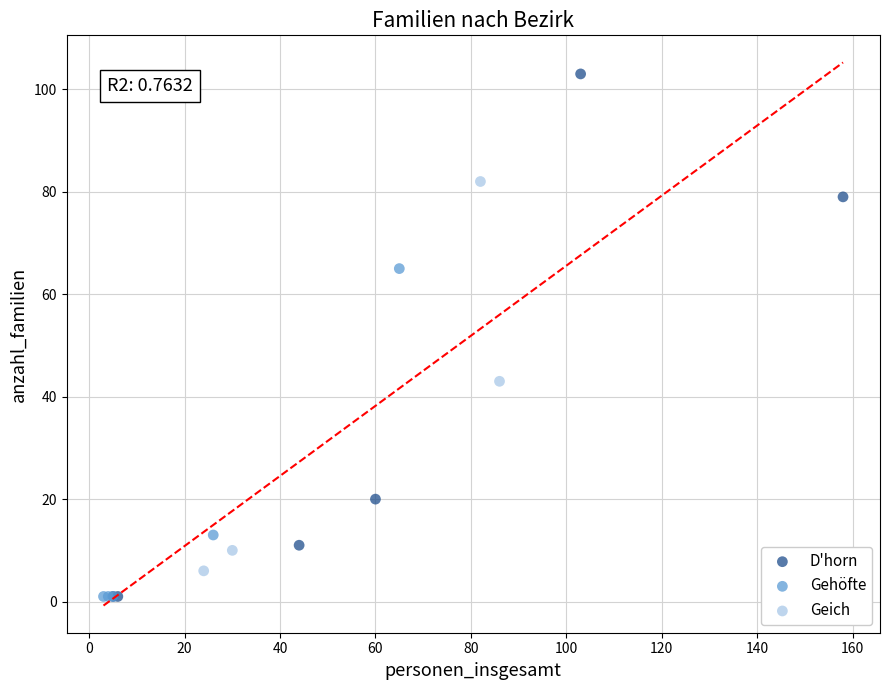

Which series has the largest Y range (max minus min)?

D'horn